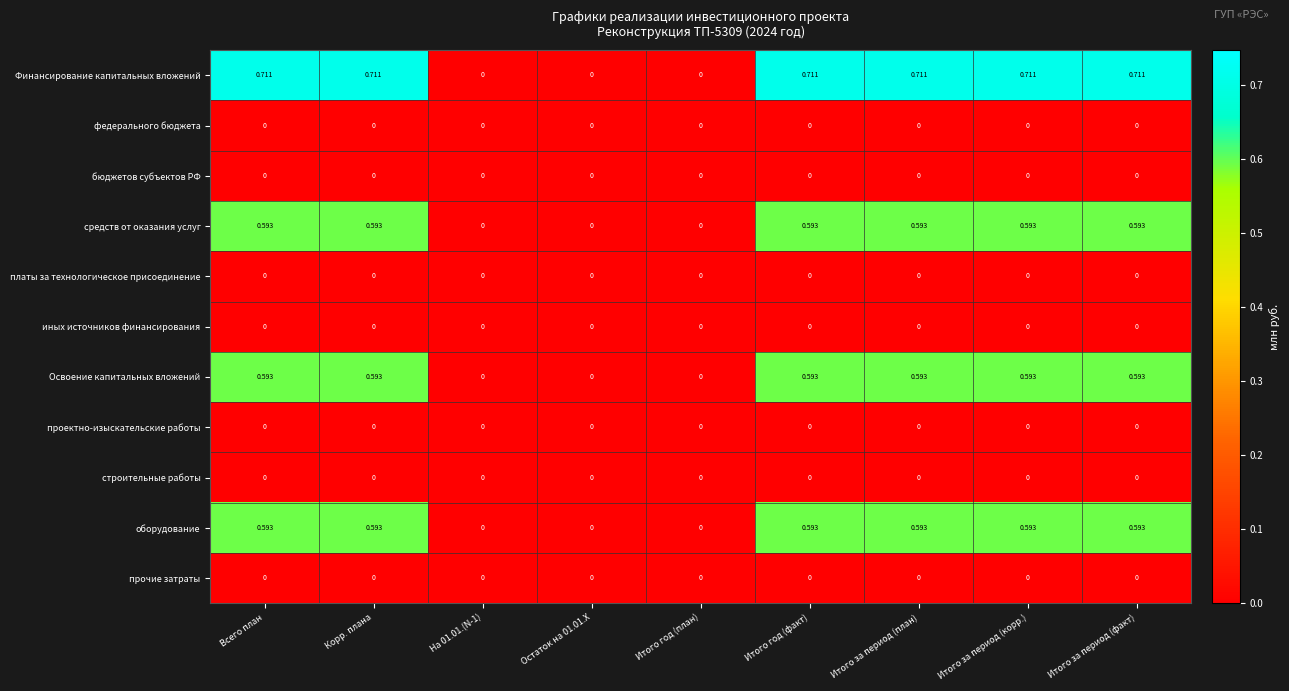

Which series has the largest total across all categories?

Финансирование капитальных вложений